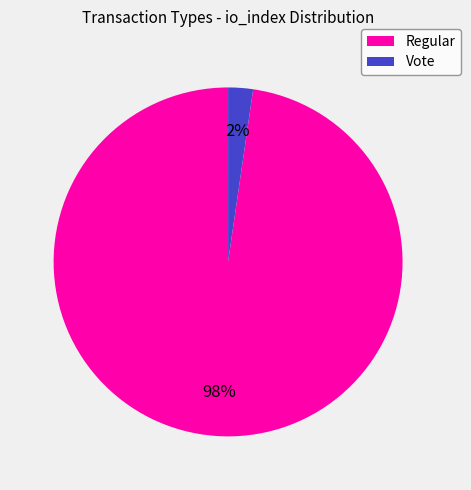

Between Regular and Vote, which is larger?

Regular